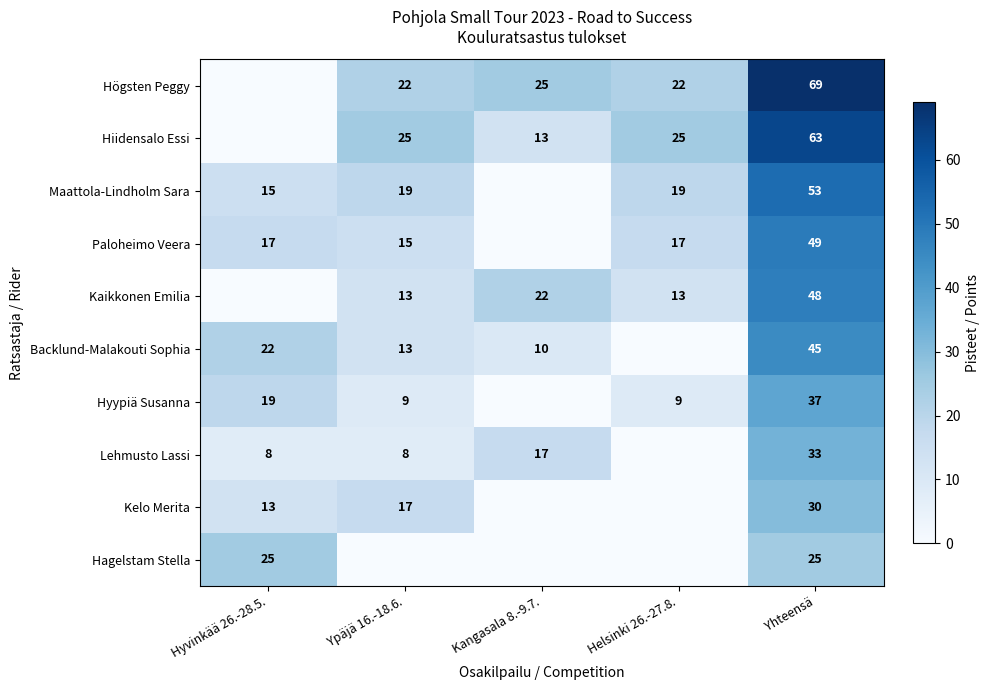

The value of Högsten Peggy at Helsinki 26.-27.8. is 22. True or false?

True